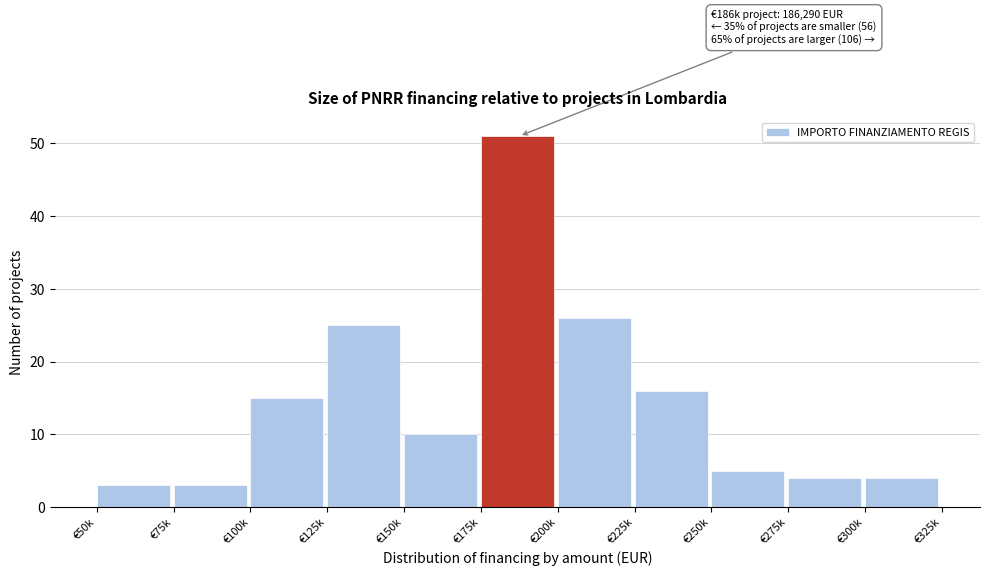

Reading right to left, what are all the values shown in this chart?

€300k=4	€275k=4	€250k=5	€225k=16	€200k=26	€175k=51	€150k=10	€125k=25	€100k=15	€75k=3	€50k=3